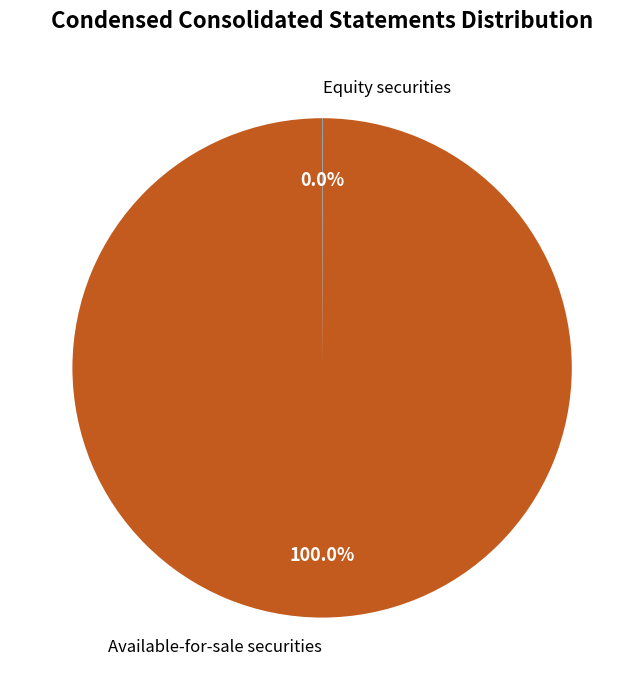

Which slice represents more than half of the pie?

Available-for-sale securities